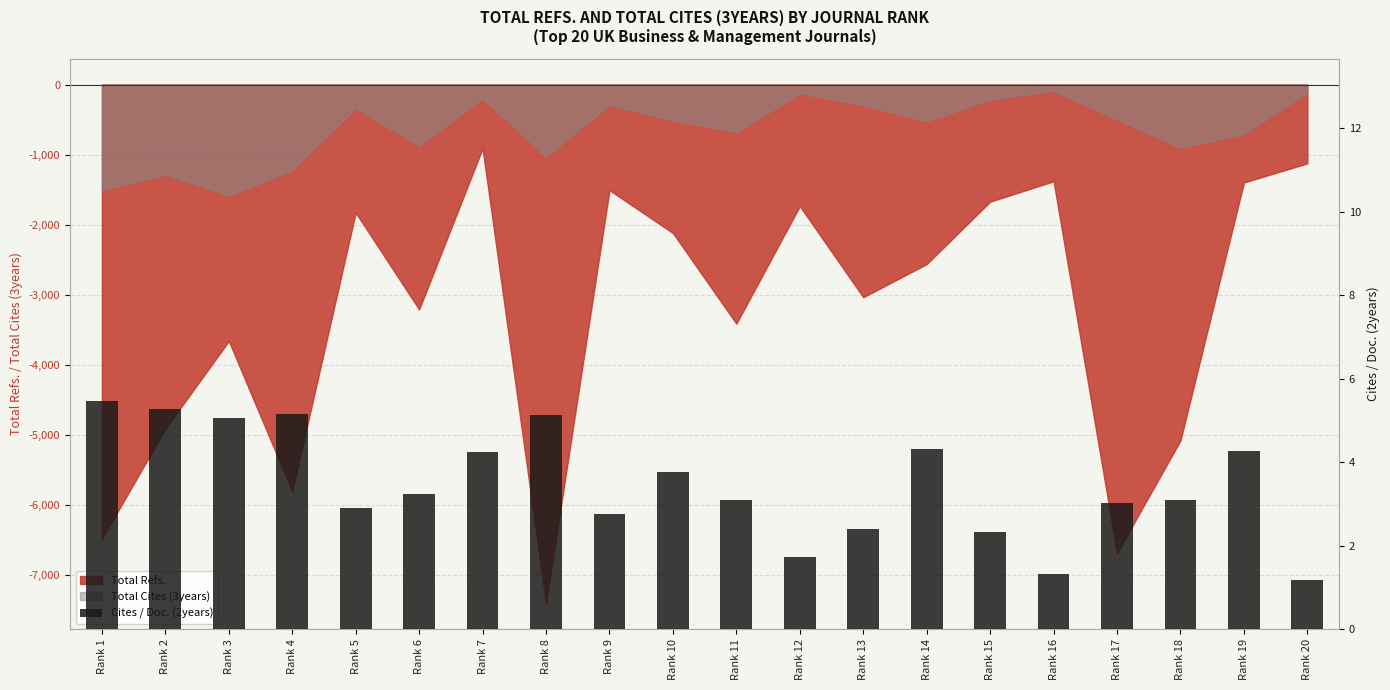

At which label does the data first exceed 3?

Rank 1